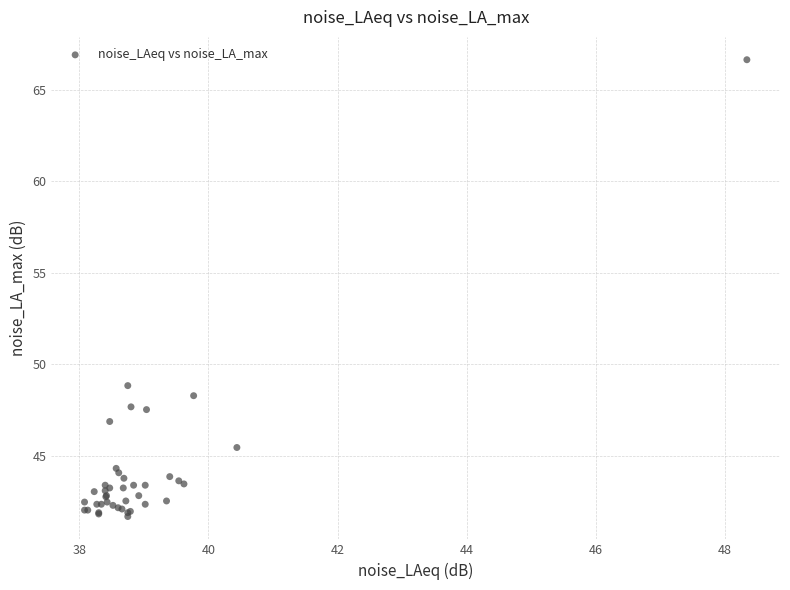

What Y value in the scatter plot is closest to 54?

48.8